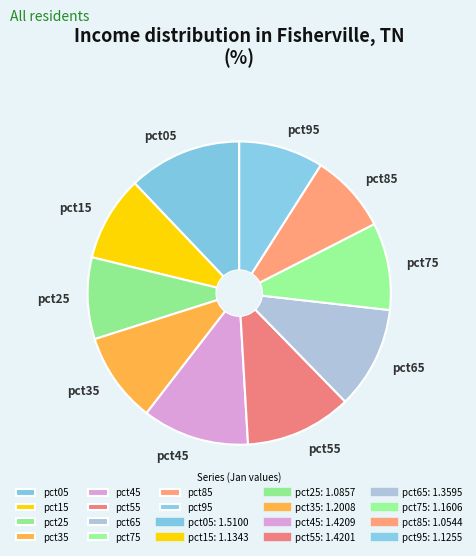

Do pct85 and pct95 together represent more than half of the pie?

No